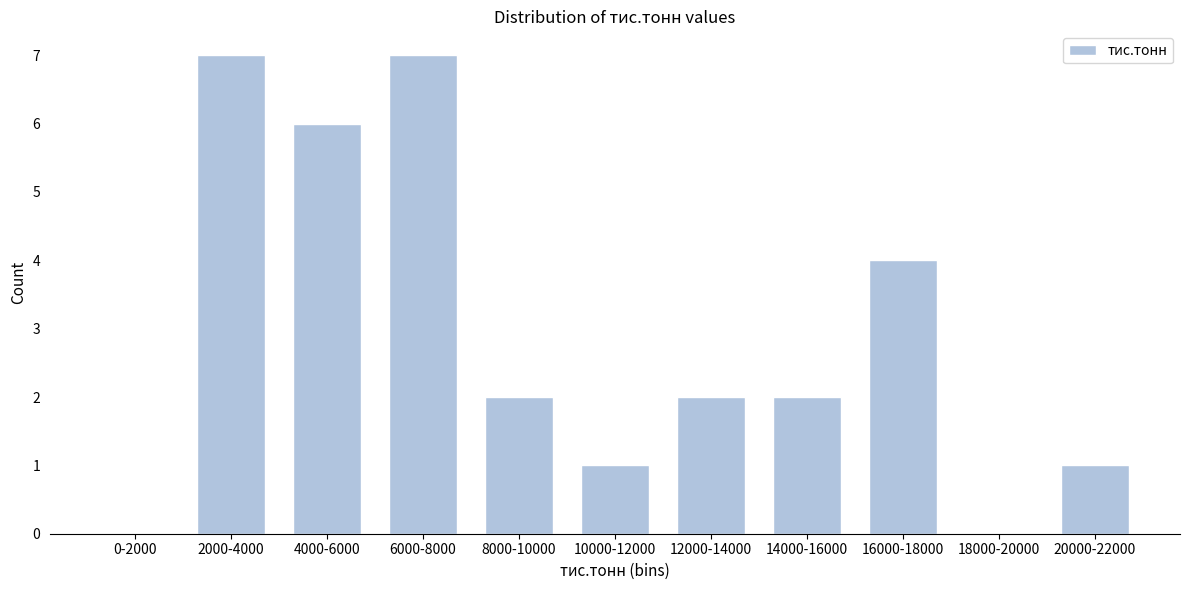

Reading left to right, what are all the values shown in this chart?

0-2000=0	2000-4000=7	4000-6000=6	6000-8000=7	8000-10000=2	10000-12000=1	12000-14000=2	14000-16000=2	16000-18000=4	18000-20000=0	20000-22000=1